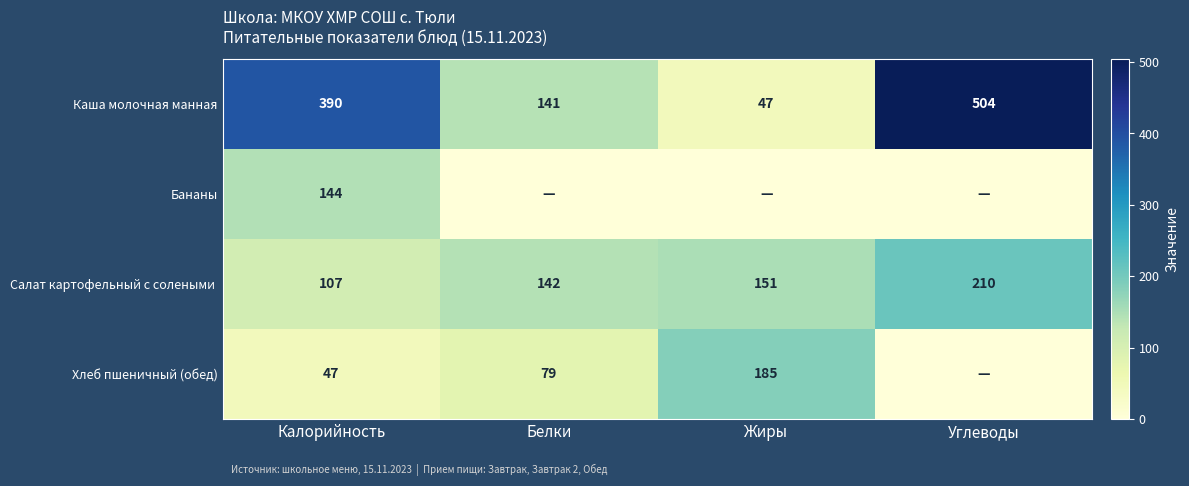

Count the Каша молочная манная values in the range 141 to 504.

3